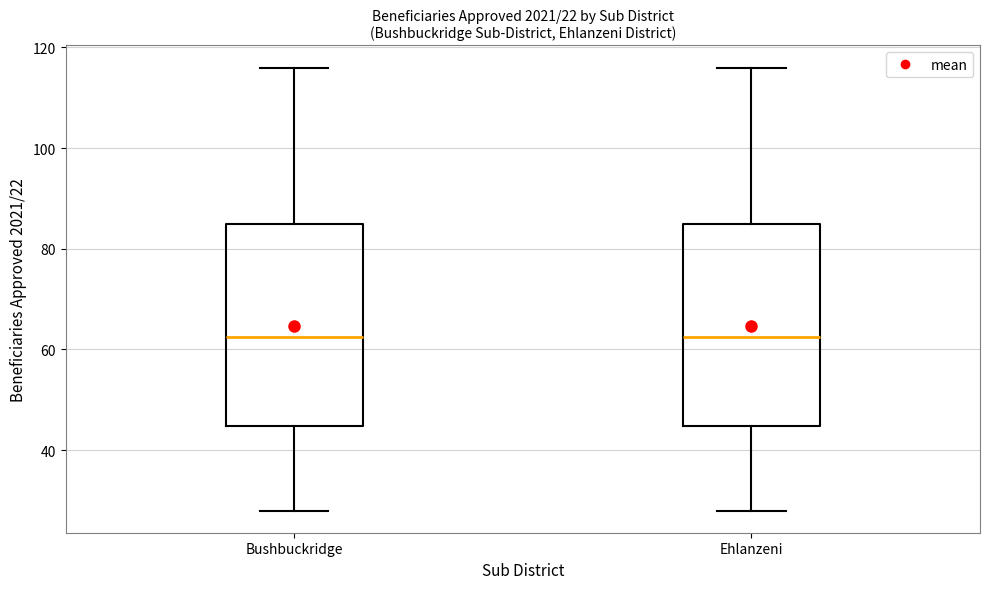

Reading left to right, transcribe this box plot: for each box, give where its median line is, the range the box spans, and where its two whiskers end, as read against the y-axis. The values are not printed on the chart, so give them approximately, as read against the axis.

Bushbuckridge: median 62, box 44 to 86, whiskers 28 to 116
Ehlanzeni: median 62, box 44 to 86, whiskers 28 to 116